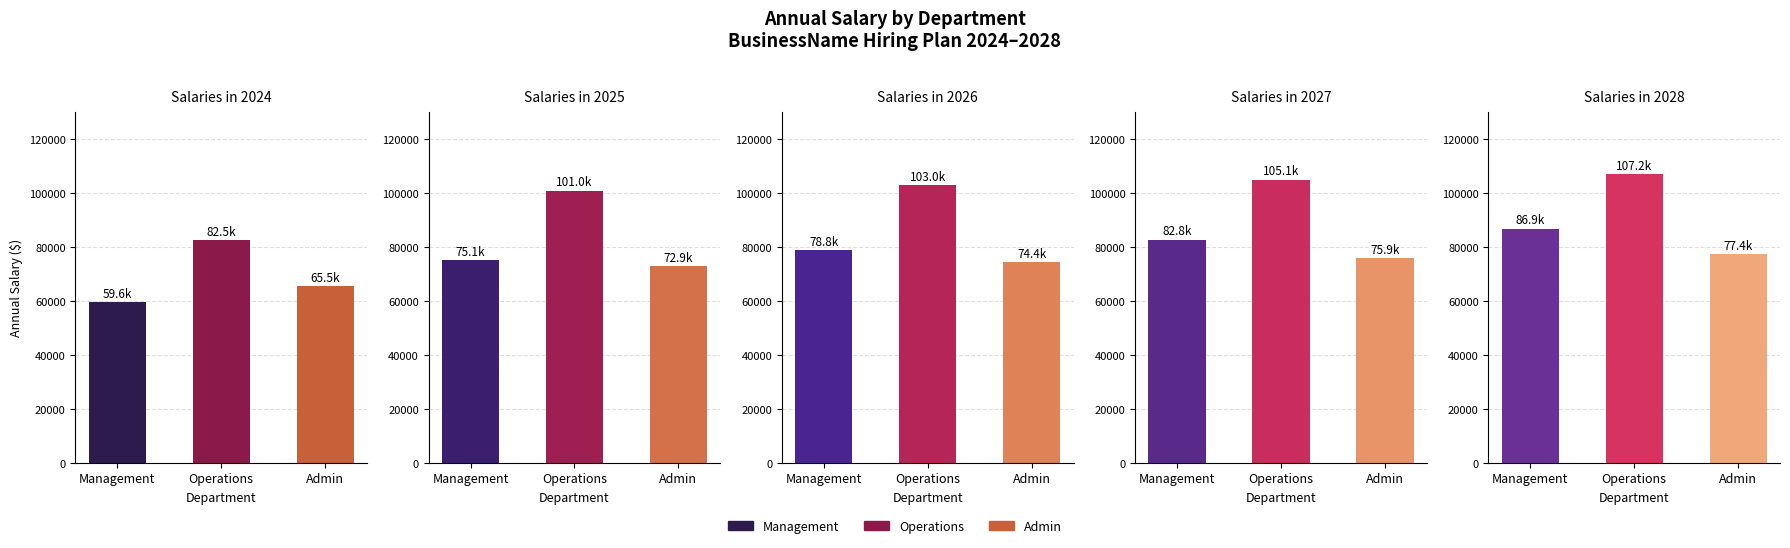

What is the smallest value displayed?

59583.3